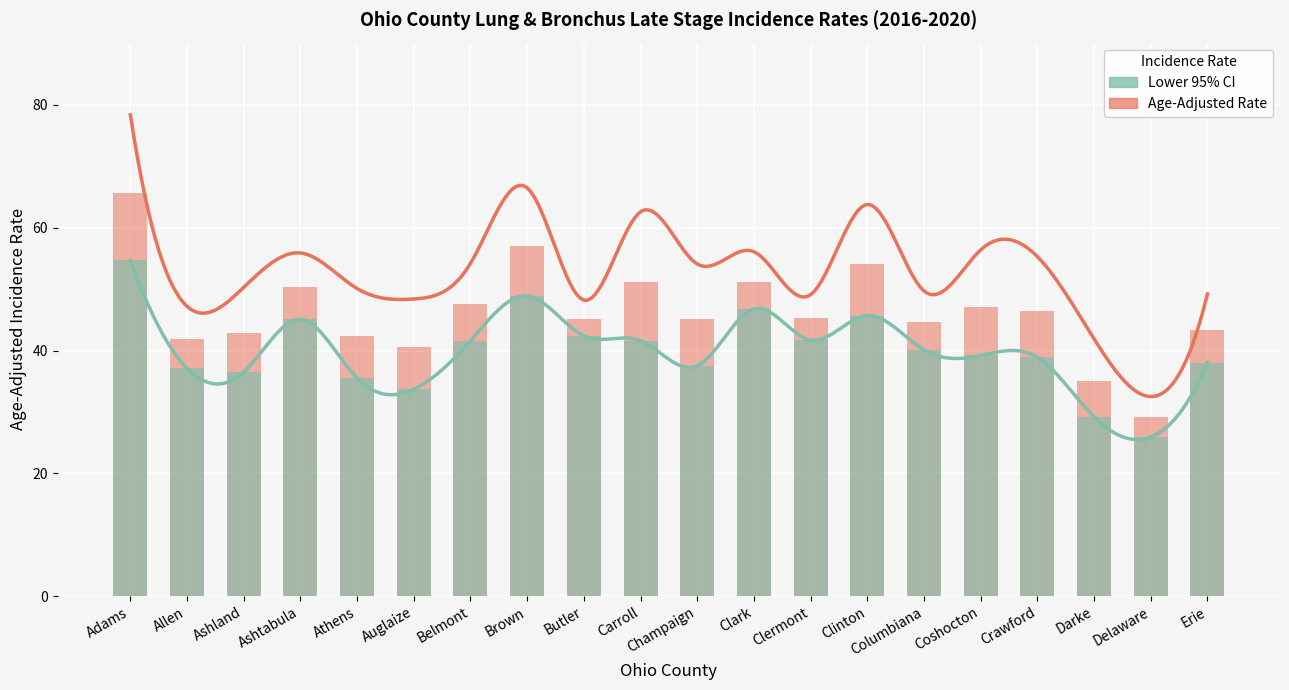

At Athens, list the series in order from smallest to largest.

Lower 95% CI, Age-Adjusted Rate